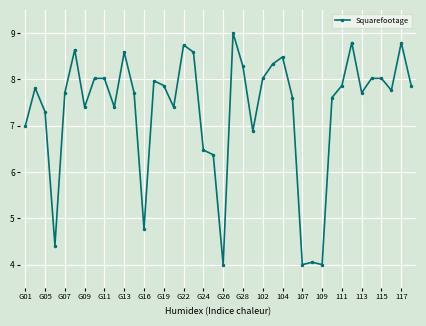

How many distinct data groups are displayed?

1